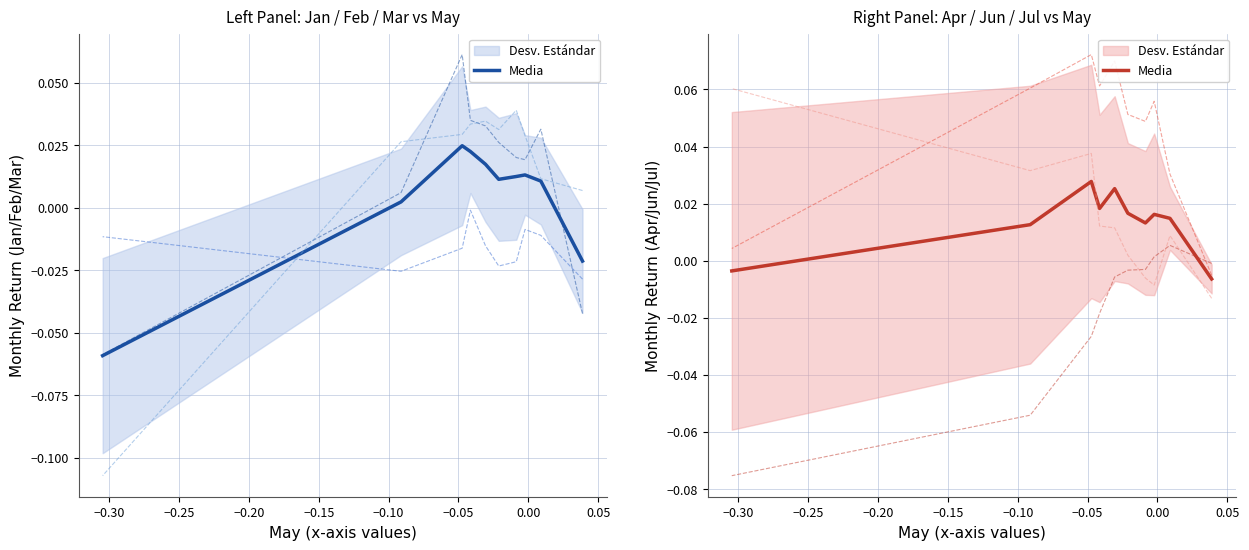

Does the chart display data point markers on the line(s)?

No